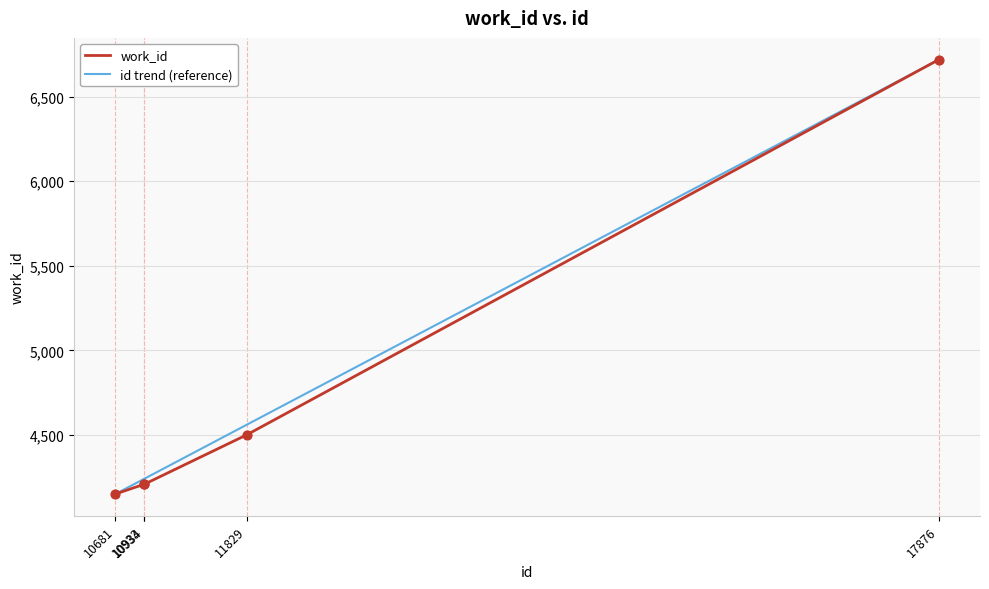

What is the maximum value for work_id?

6718.0